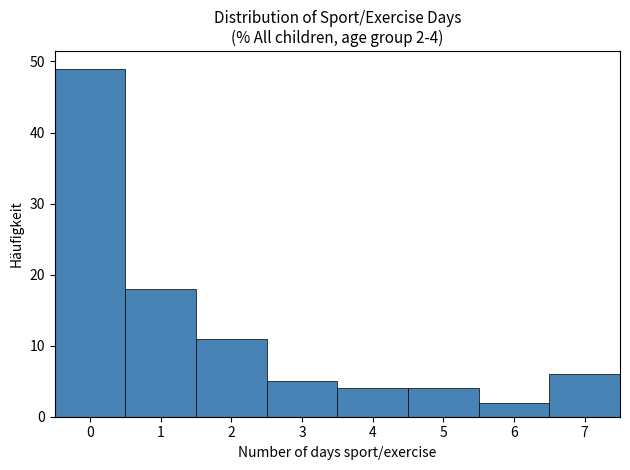

Over which range of the x-axis is the bar tallest?

-0.5 to 0.5